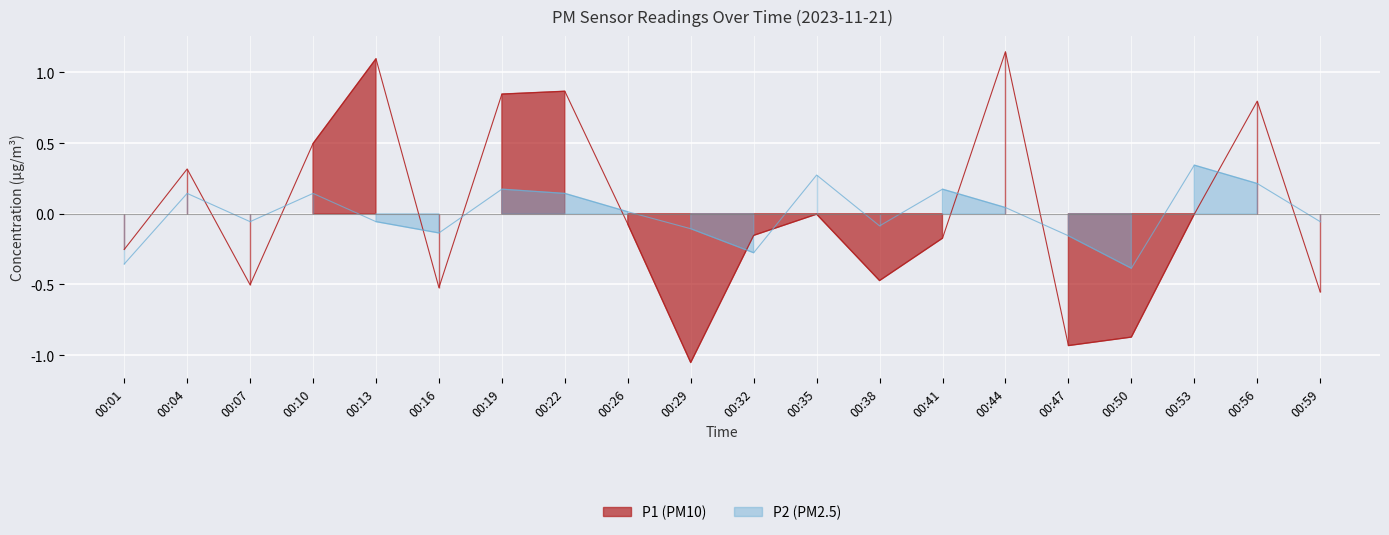

Which series ends up on top after the final intersection of P2 and P1?

P2